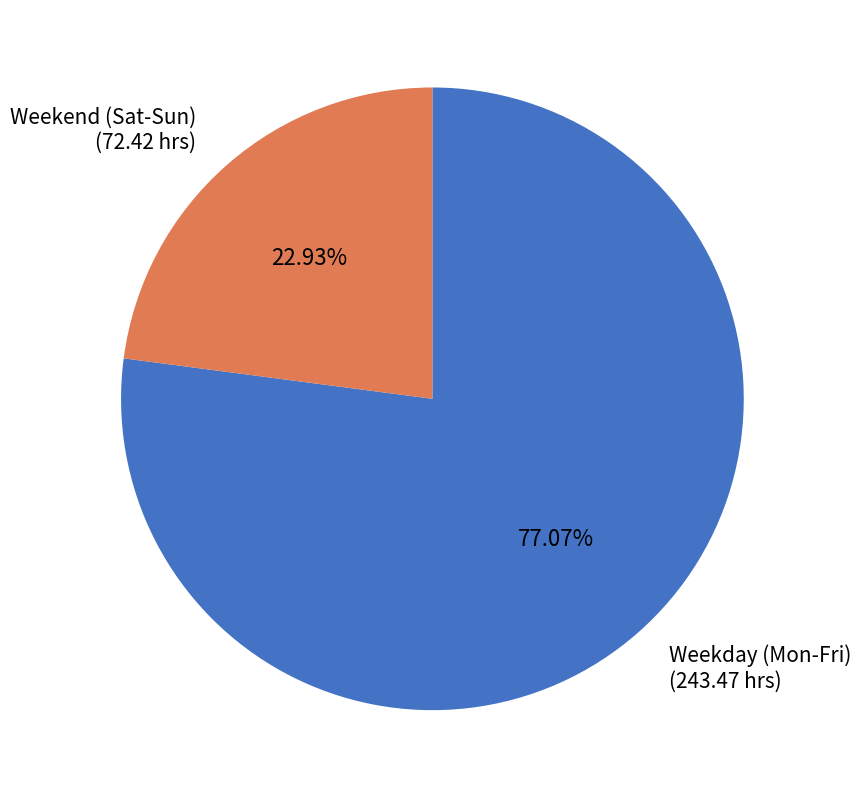

Is there any slice that represents more than half of the pie?

Yes